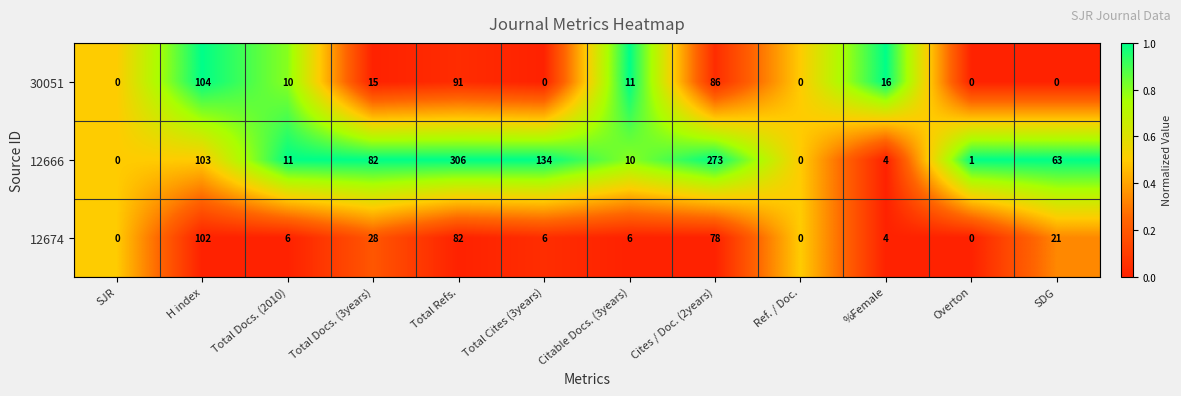

The value of 12674 at Cites / Doc. (2years) is 78. True or false?

True